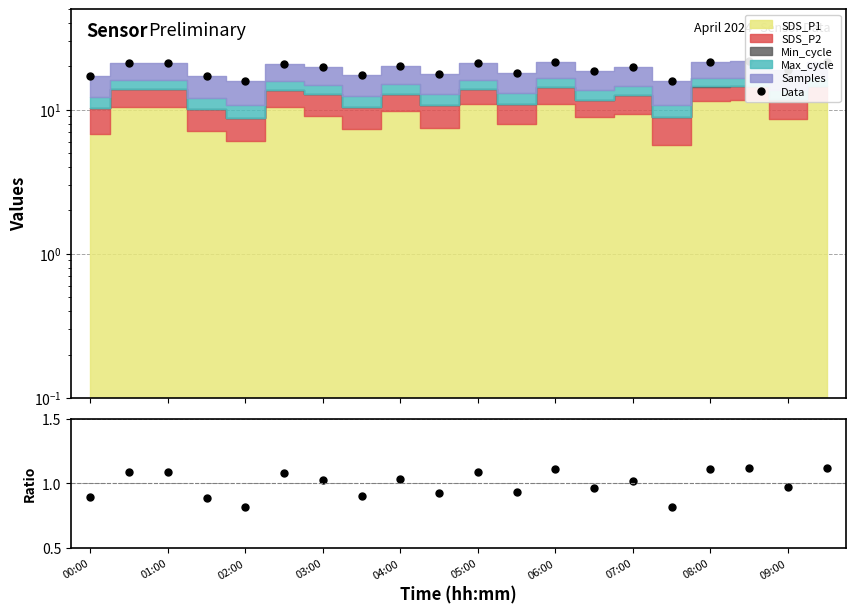

Which series has the largest total across all categories?

Data